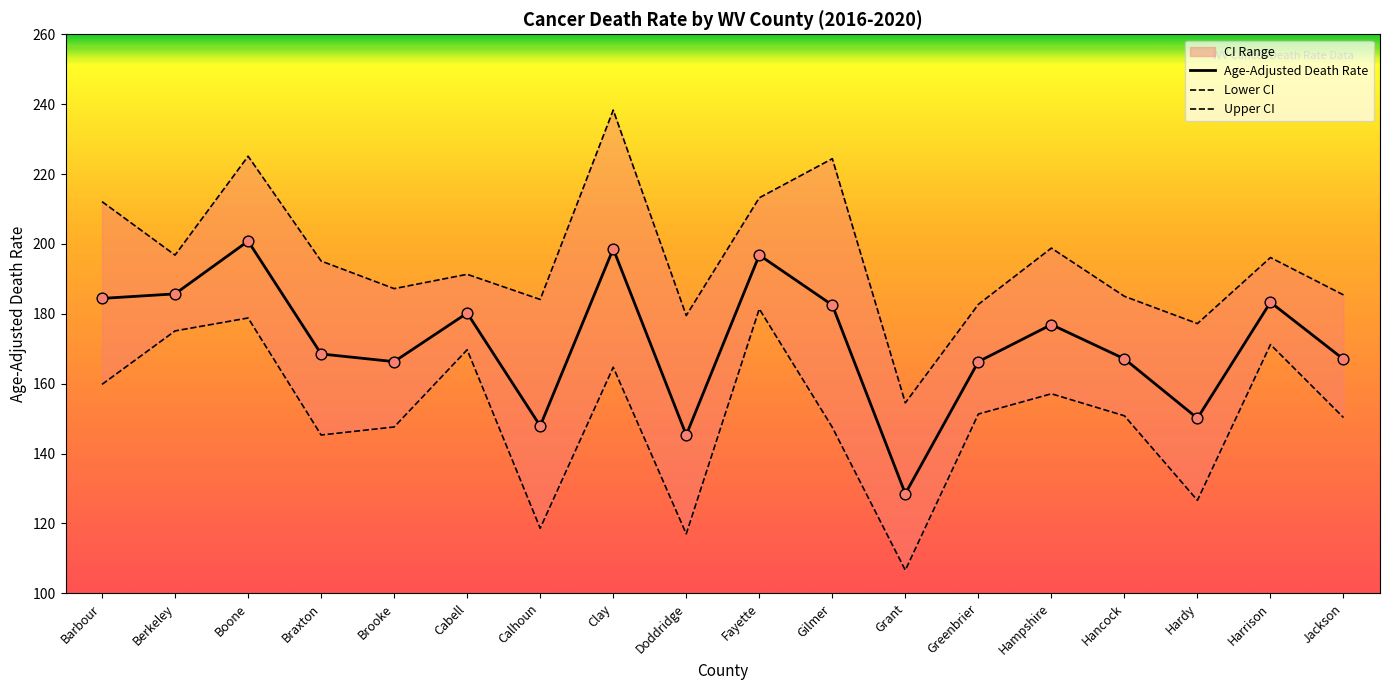

Is it true that Age-Adjusted Death Rate equals 81.2 at Barbour?

False